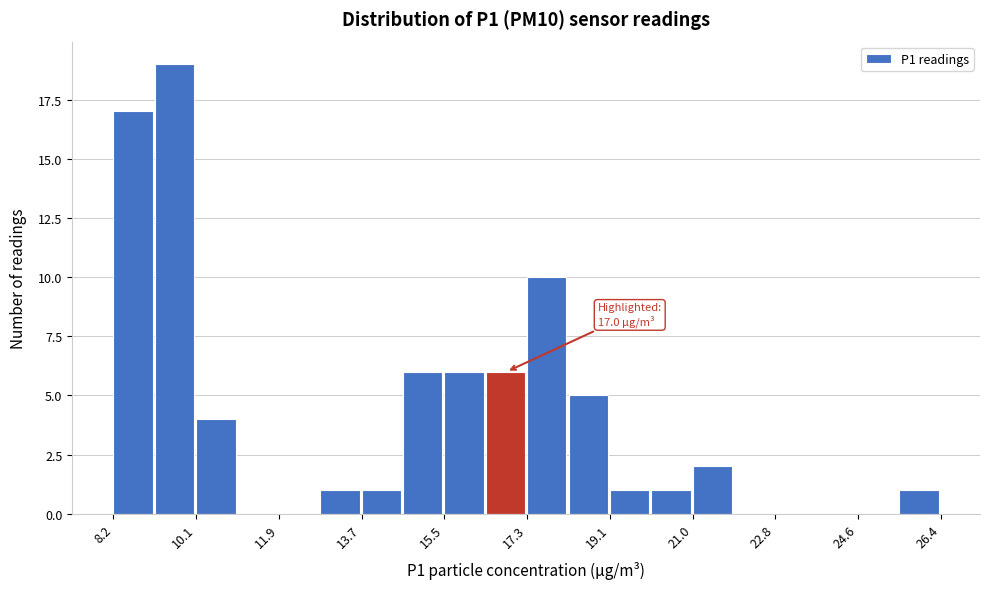

Which range on the x-axis has the tallest bar?

9.2 to 10.0